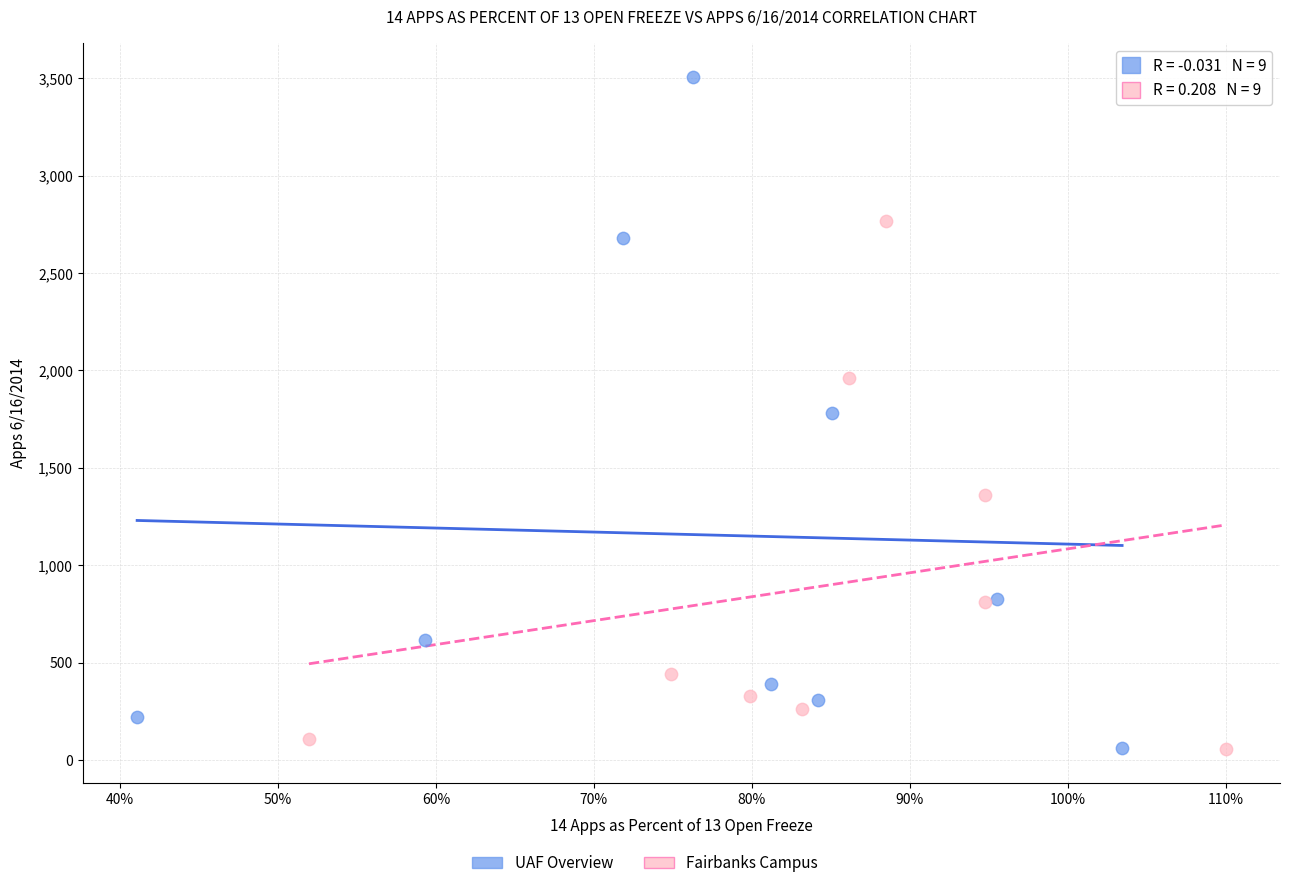

Which series contains the highest Y value?

UAF Overview